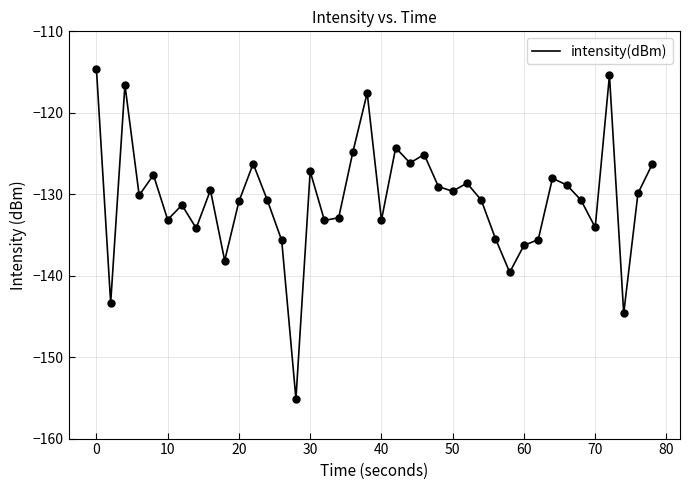

What is the minimum value shown in the chart?

-155.1